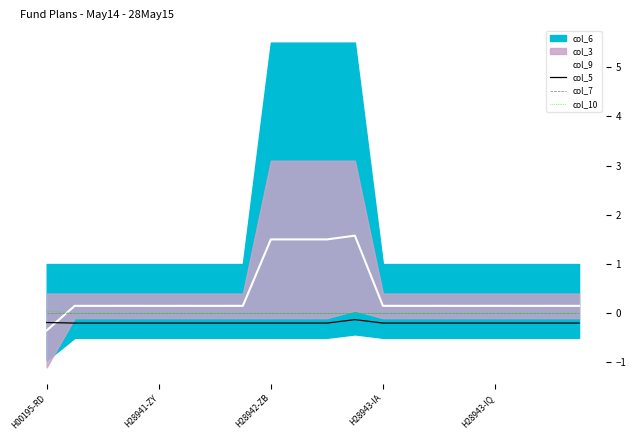

After their last crossing, which series has the higher values: col_10 or col_9?

col_9